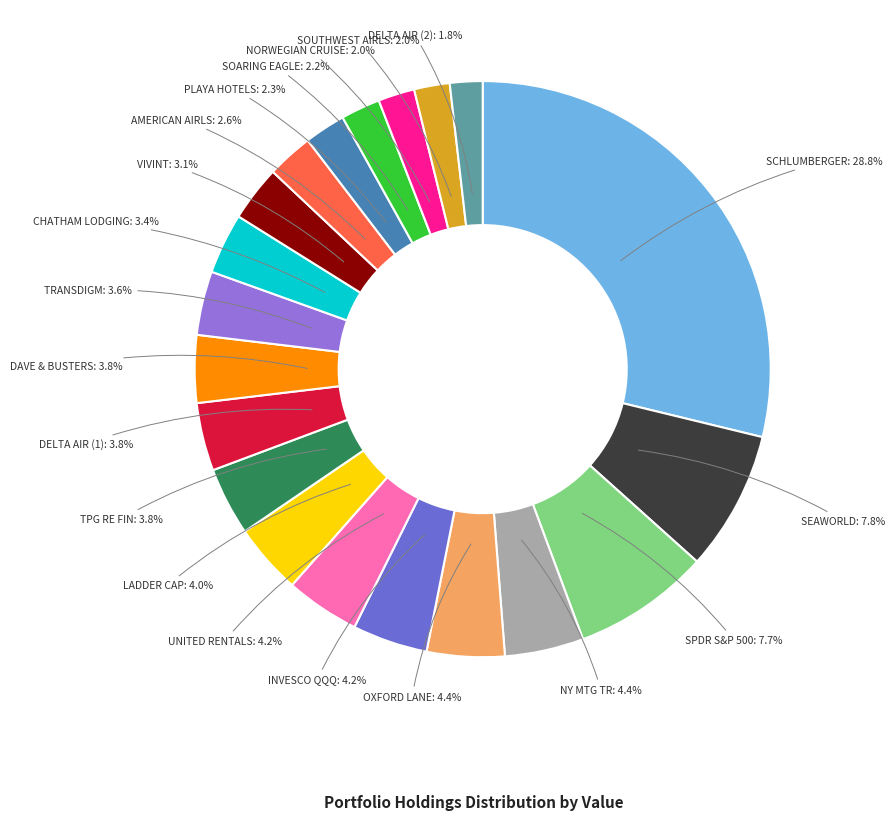

Approximately how many times larger is the value at INVESCO QQQ compared to SEAWORLD?

0.5